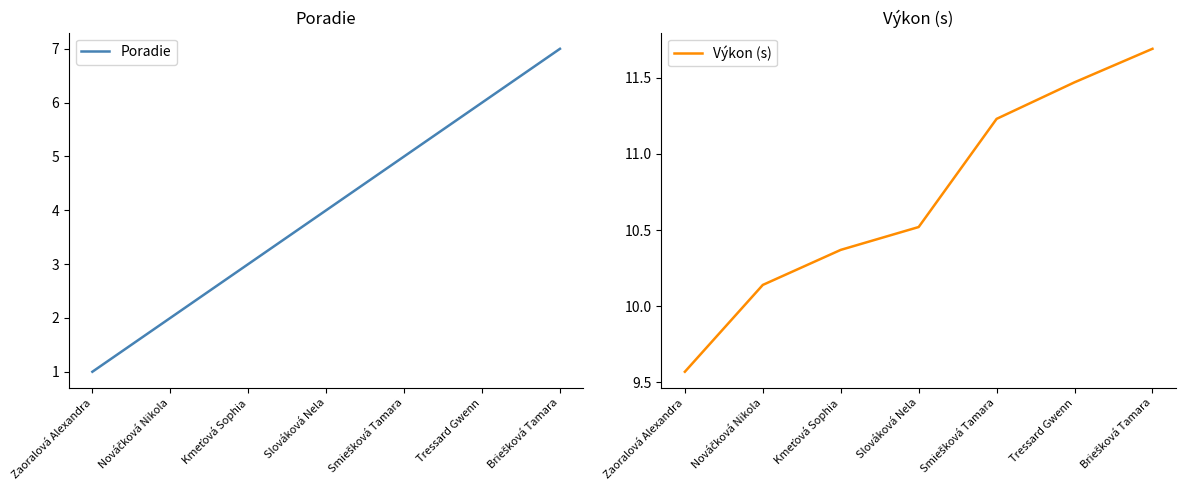

What is the difference between the Poradie values at Zaoralová Alexandra and Kmeťová Sophia?

2.0